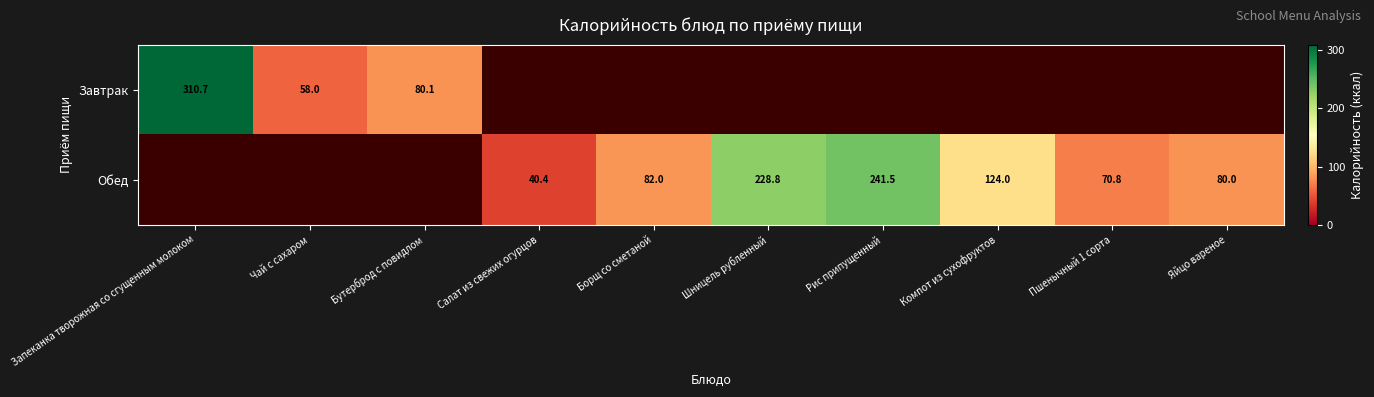

At which label does Завтрак reach its minimum?

Чай с сахаром